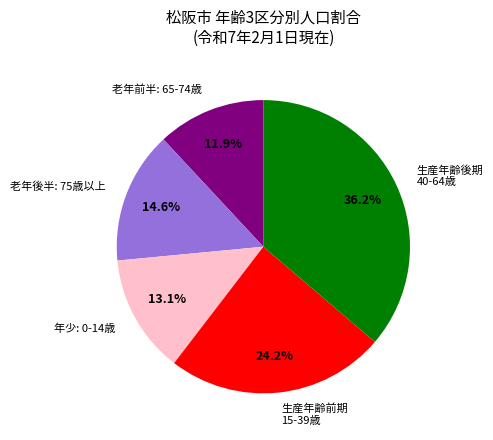

What portion of the pie excludes 老年後半: 75歳以上?

85.4%